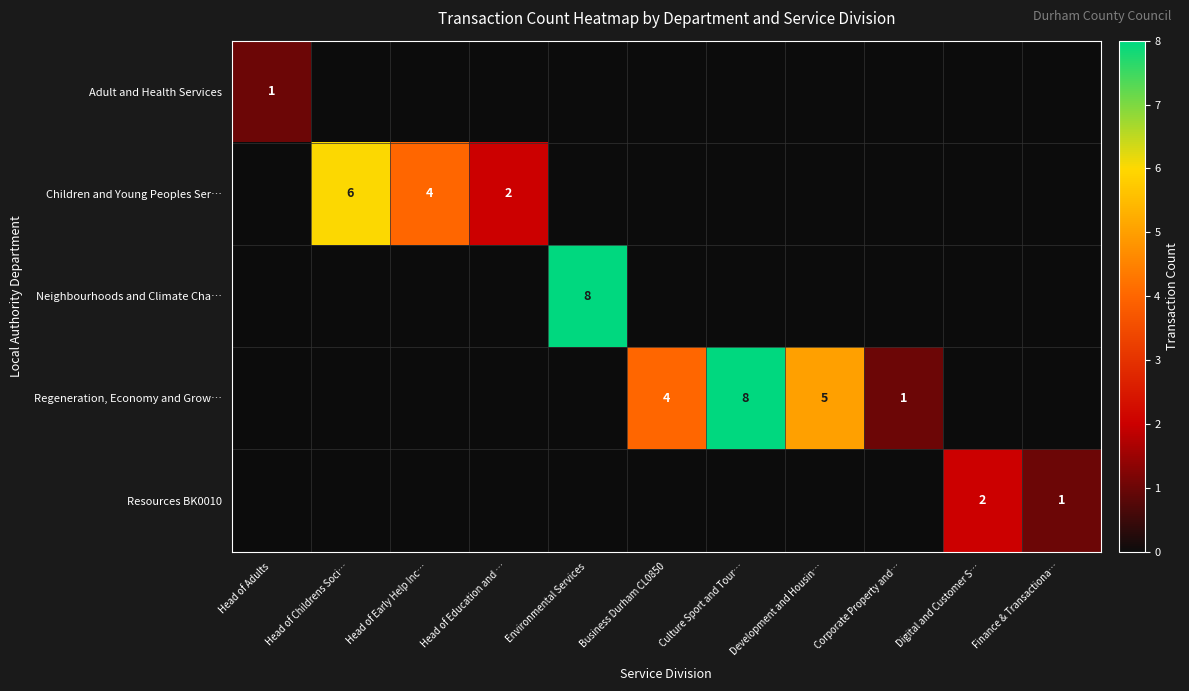

The Regeneration, Economy and Grow… series shows 5 at Development and Housin…. True or false?

True